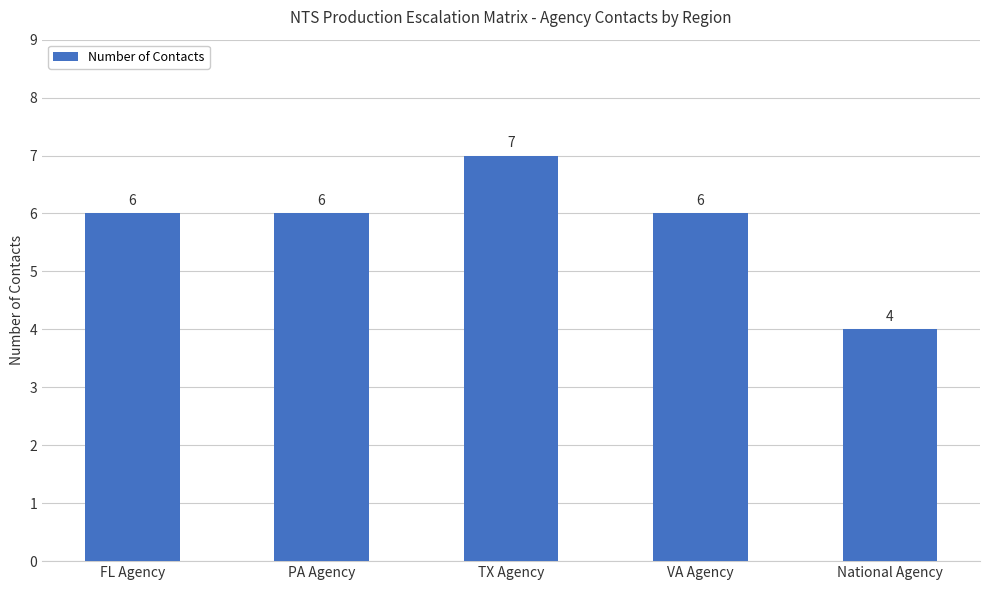

Read the value at PA Agency.

6